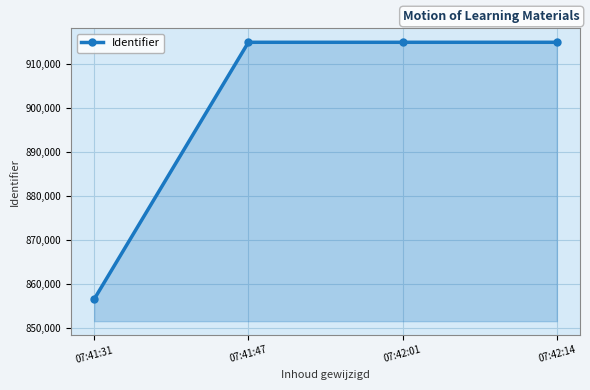

What is the label of the 4th point from the left?

07:42:14